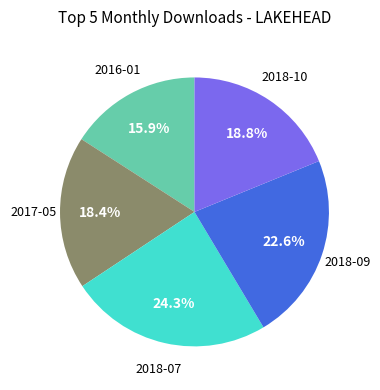

Does any single category account for the majority?

No